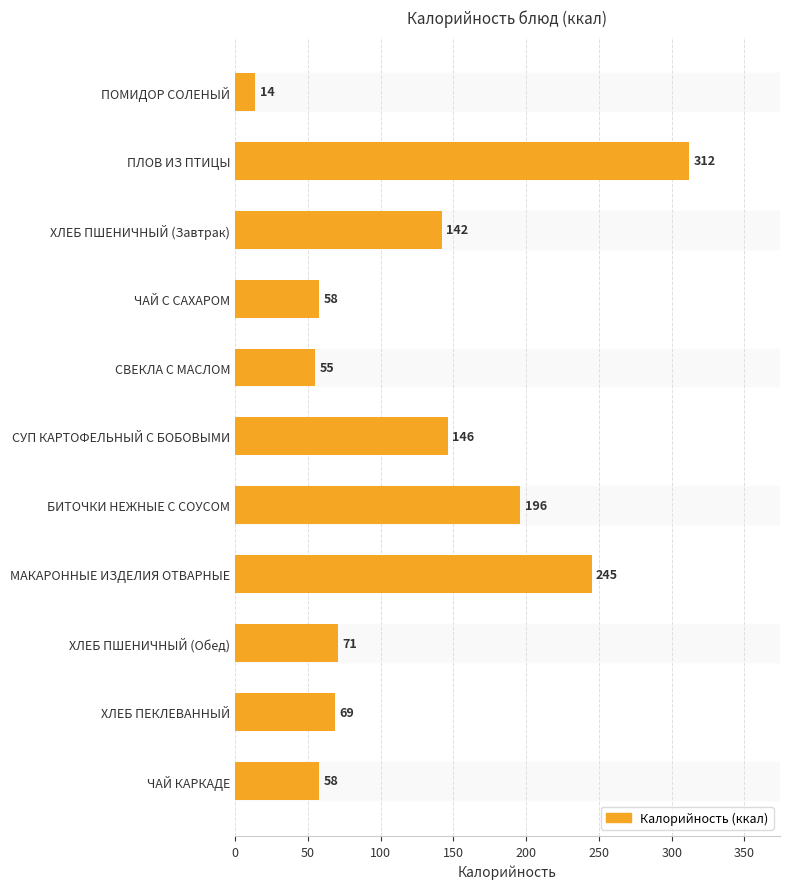

Reading top to bottom, transcribe all the data shown in this chart.

14	312	142	58	55	146	196	245	71	69	58